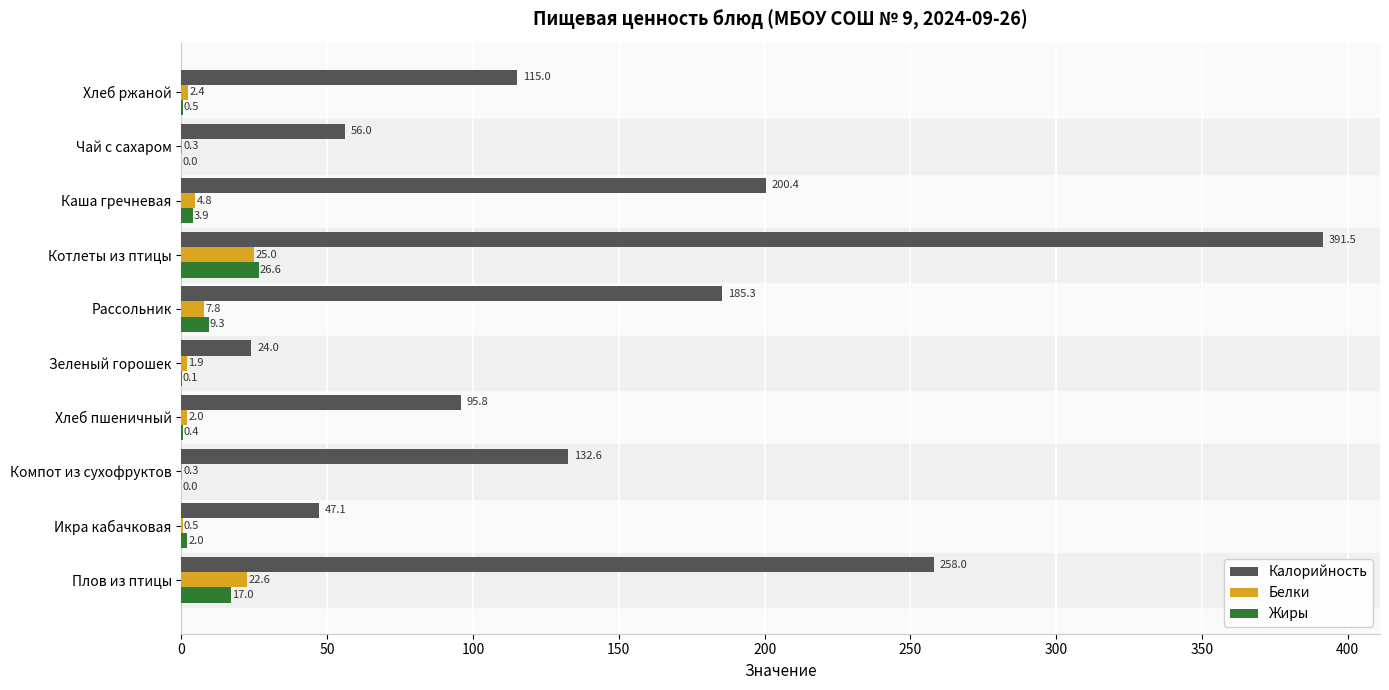

Which series changed the most between Компот из сухофруктов and Хлеб ржаной?

Калорийность